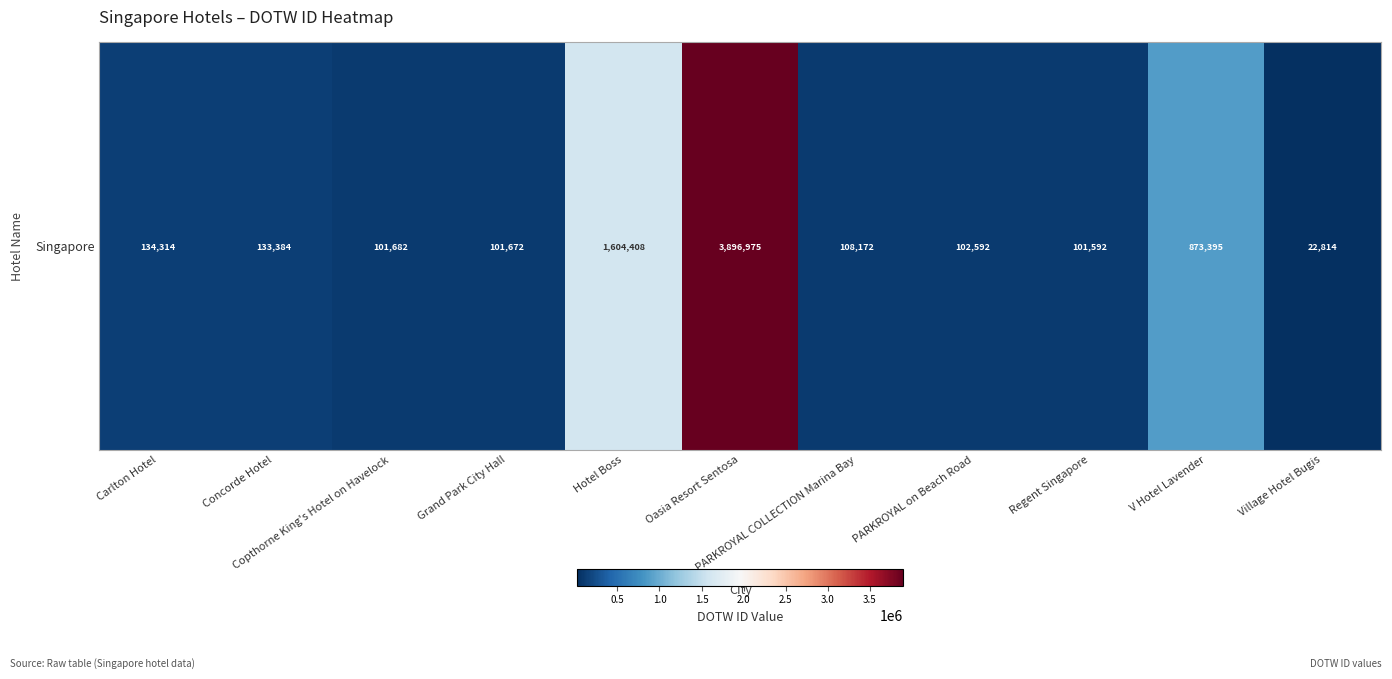

Count the number of data series in this chart.

1